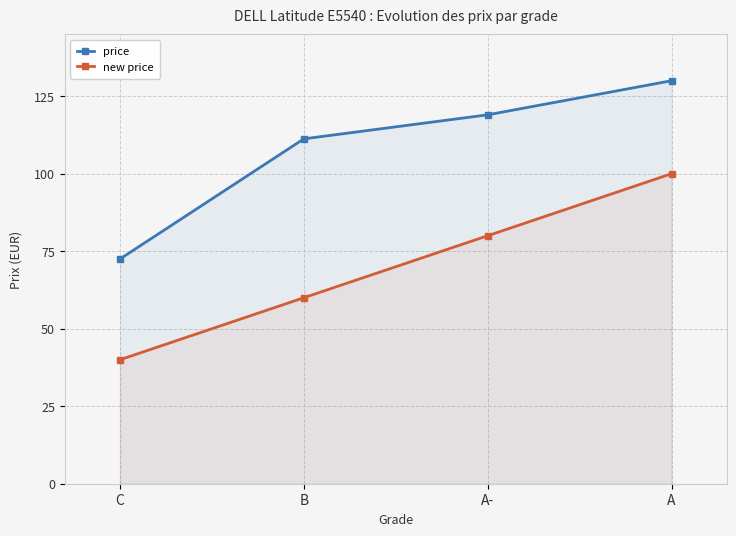

List the series in order of their peak value, highest first.

price, new price